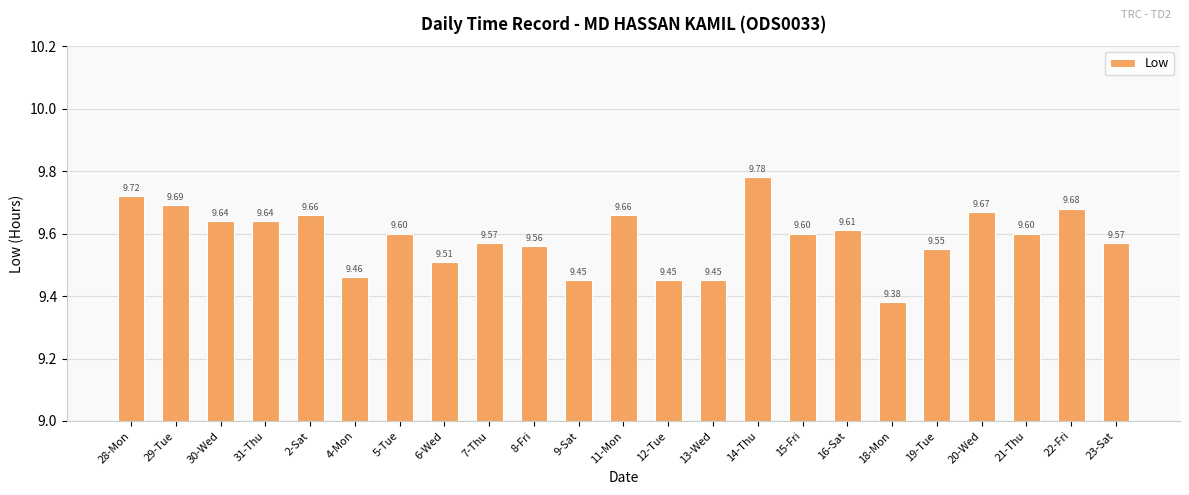

How many series are shown in this chart?

1